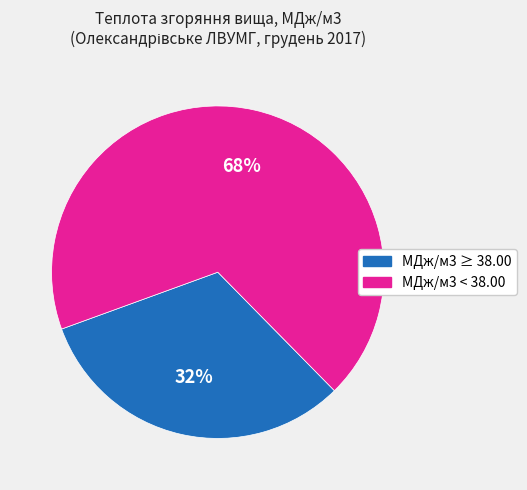

Is the sum of МДж/м3 ≥ 38.00 and МДж/м3 < 38.00 greater than half?

Yes